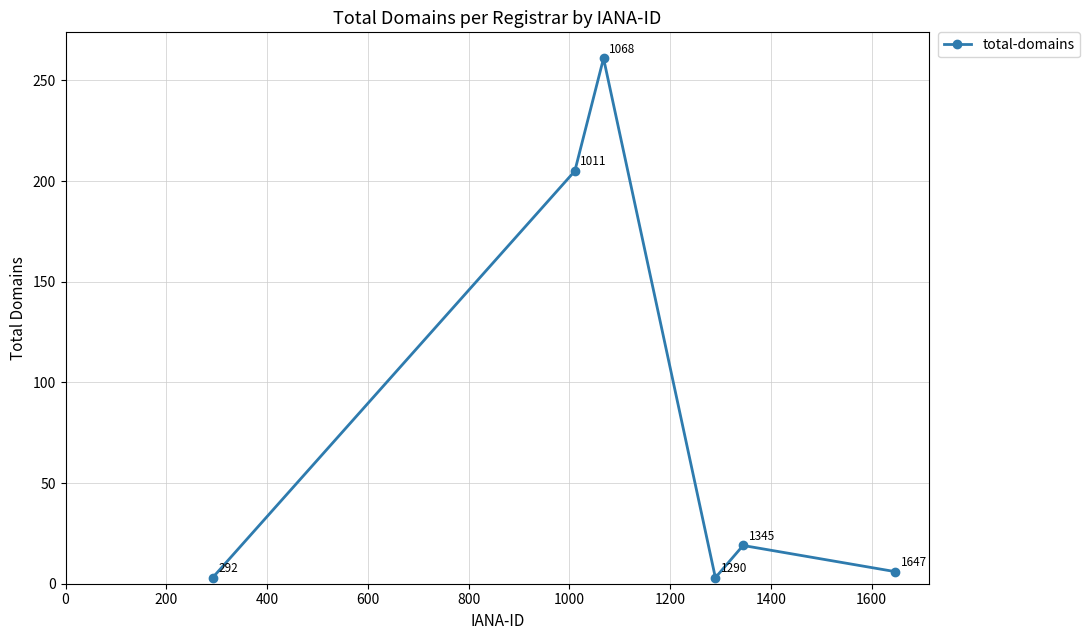

What is the difference between the second highest and second lowest values?

202